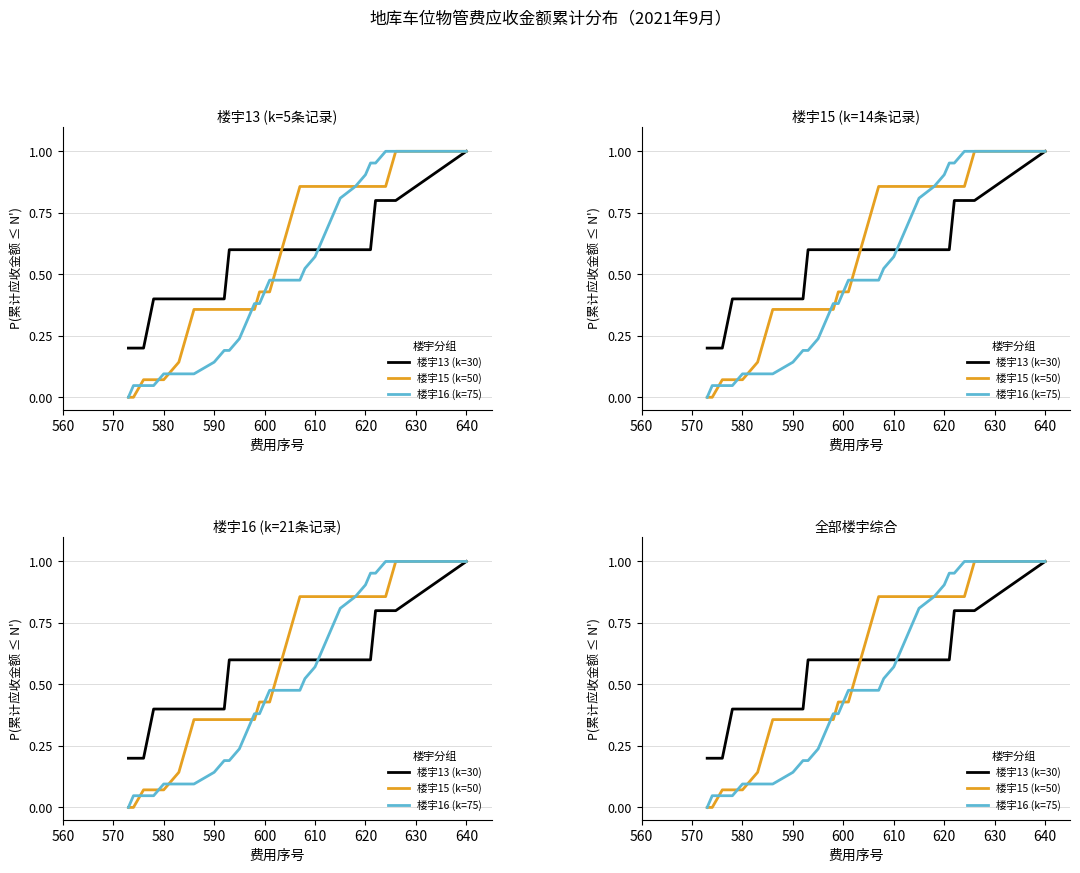

What is the maximum value shown in the chart?

1.0